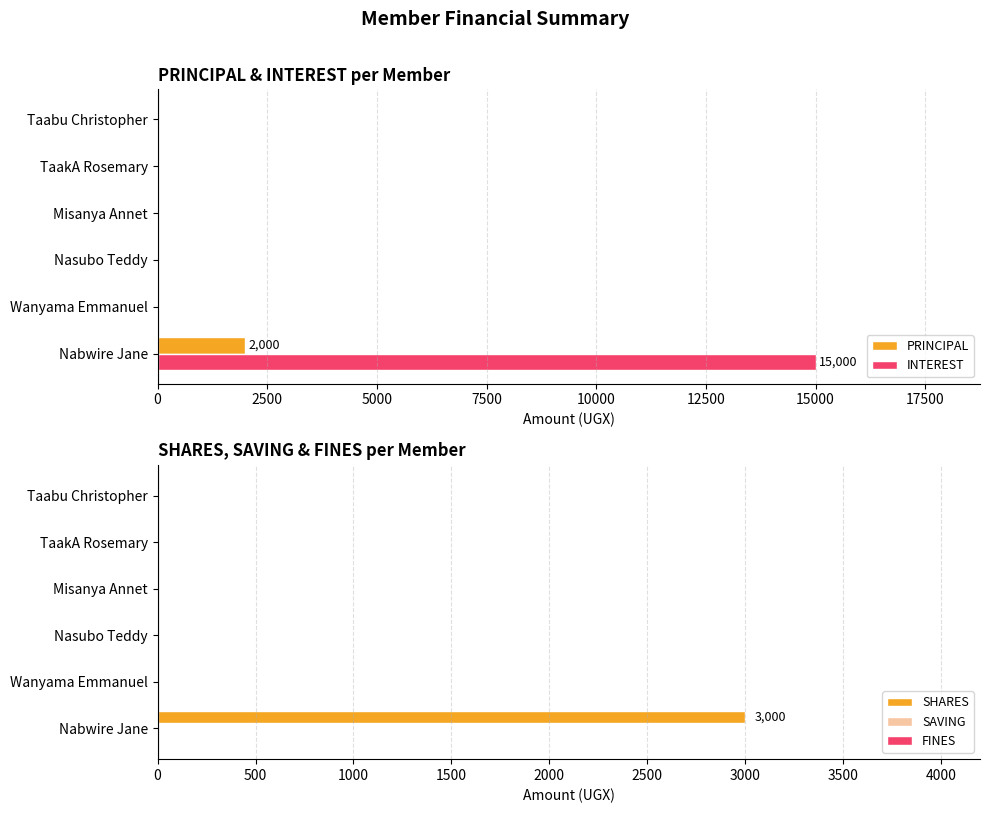

Does the chart contain stacked bars?

No